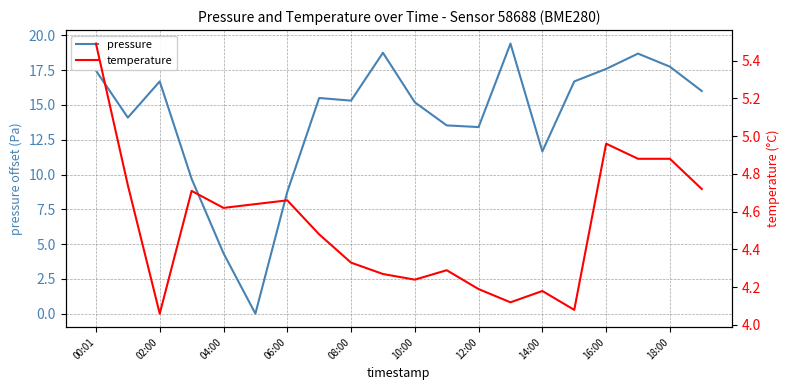

True or false: pressure has more than 2 interior local peaks.

True